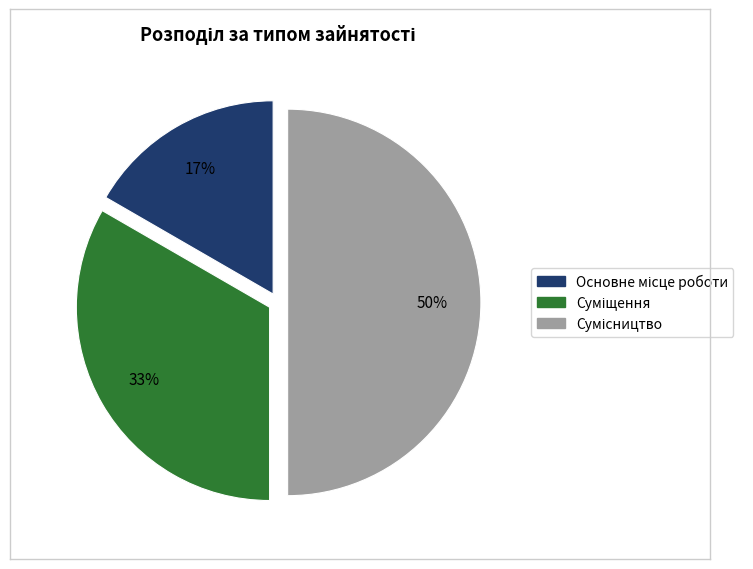

To the nearest percent, what is the average slice percentage?

33%